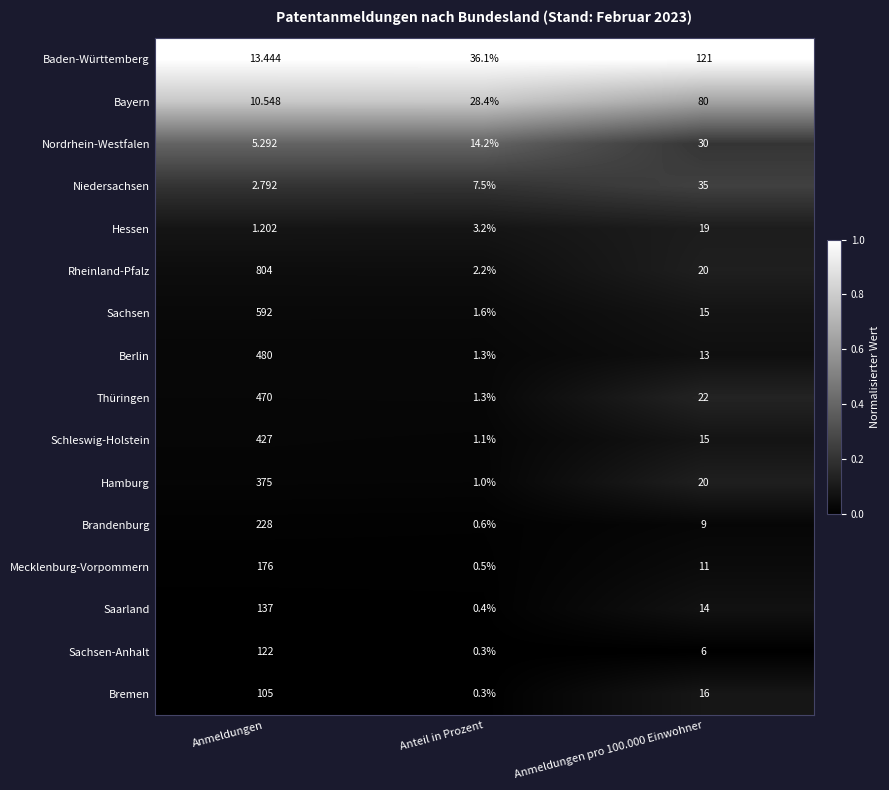

List the series in order of their peak value, lowest first.

Hessen, Nordrhein-Westfalen, Niedersachsen, Bayern, Bremen, Baden-Württemberg, Sachsen-Anhalt, Saarland, Mecklenburg-Vorpommern, Brandenburg, Hamburg, Schleswig-Holstein, Thüringen, Berlin, Sachsen, Rheinland-Pfalz